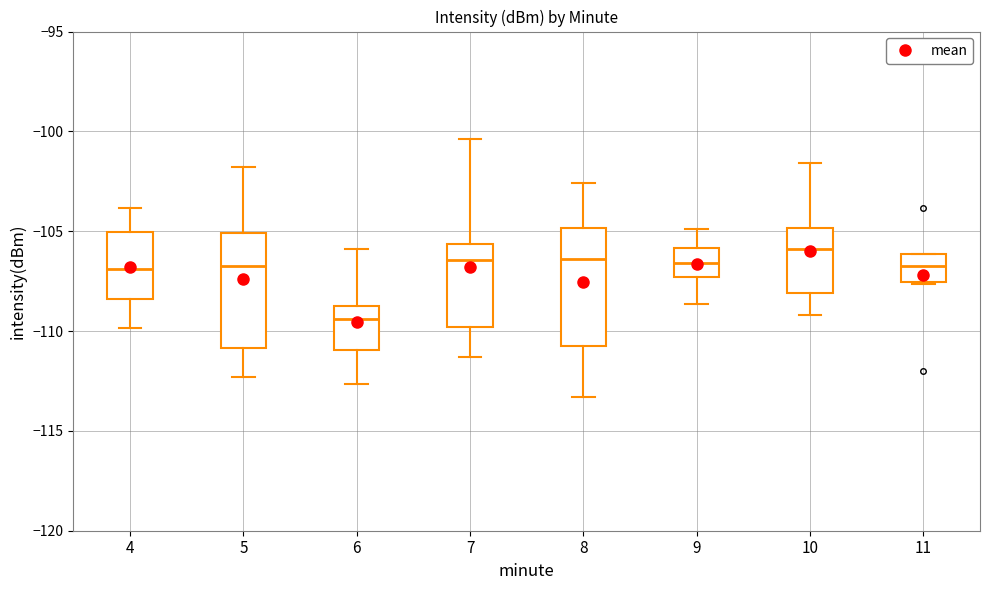

Where does the median line of the box at x = 4 sit on the y-axis? The values are not printed on the chart, so give them approximately, as read against the axis.

-107.0